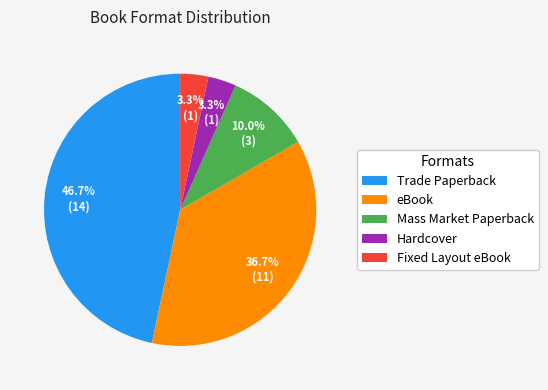

What percentage is the Fixed Layout eBook slice, to the nearest percent?

3%